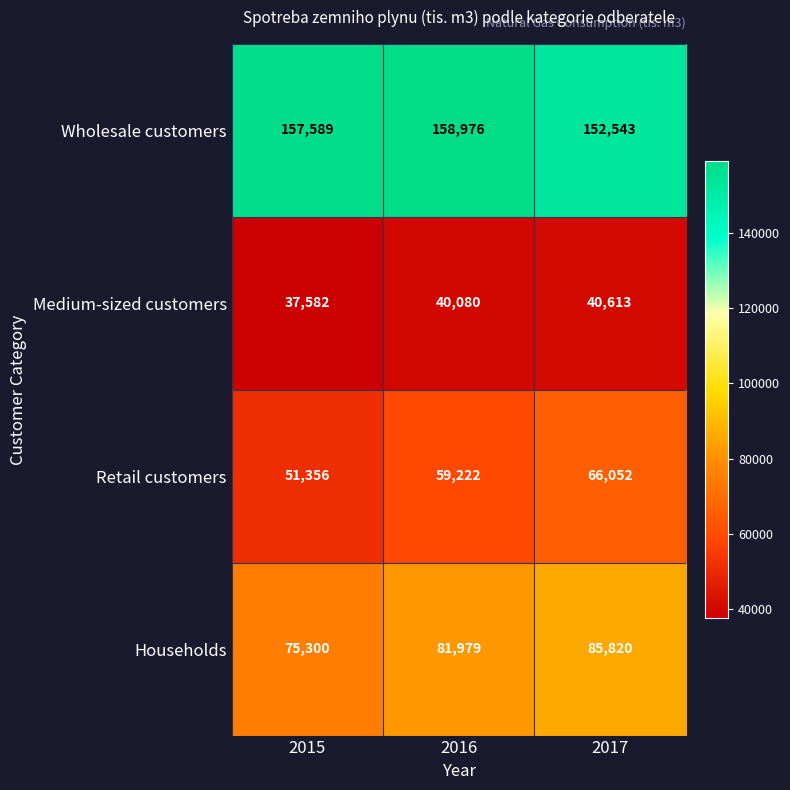

What is the spread (max minus min) of values at 2017?

111930